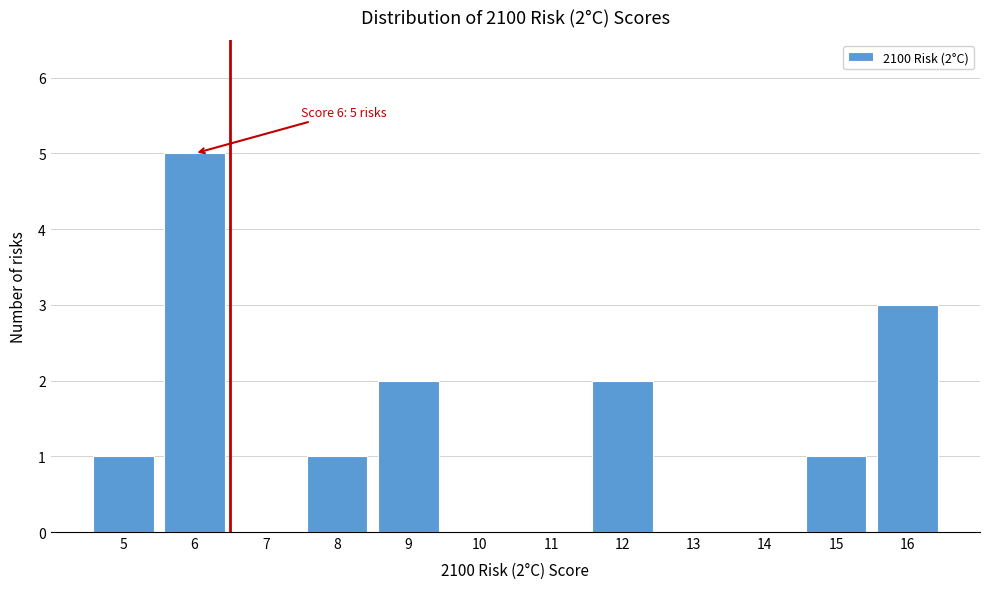

Reading left to right, list all the values displayed in this chart.

5=1	6=5	7=0	8=1	9=2	10=0	11=0	12=2	13=0	14=0	15=1	16=3